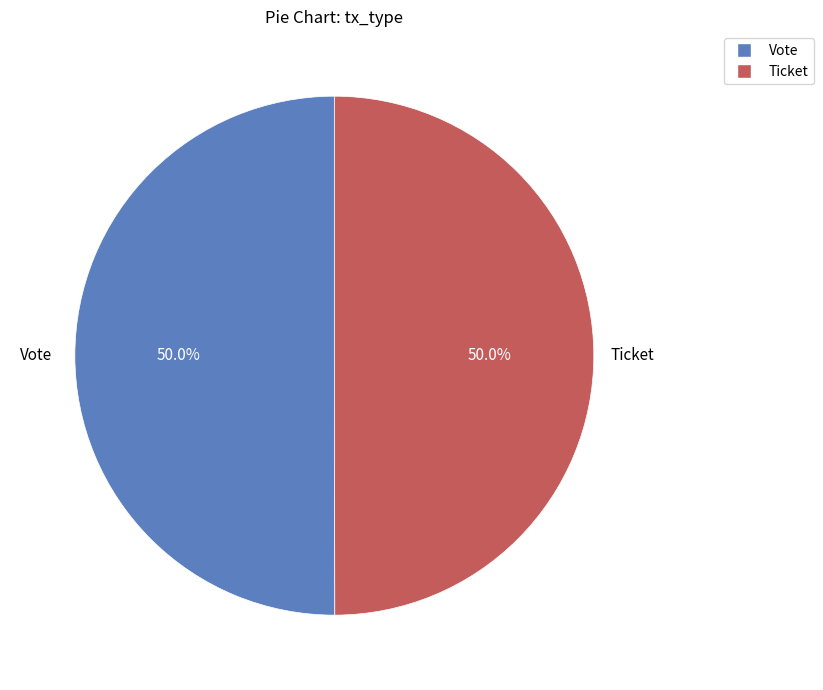

How many slices are in this pie chart?

2